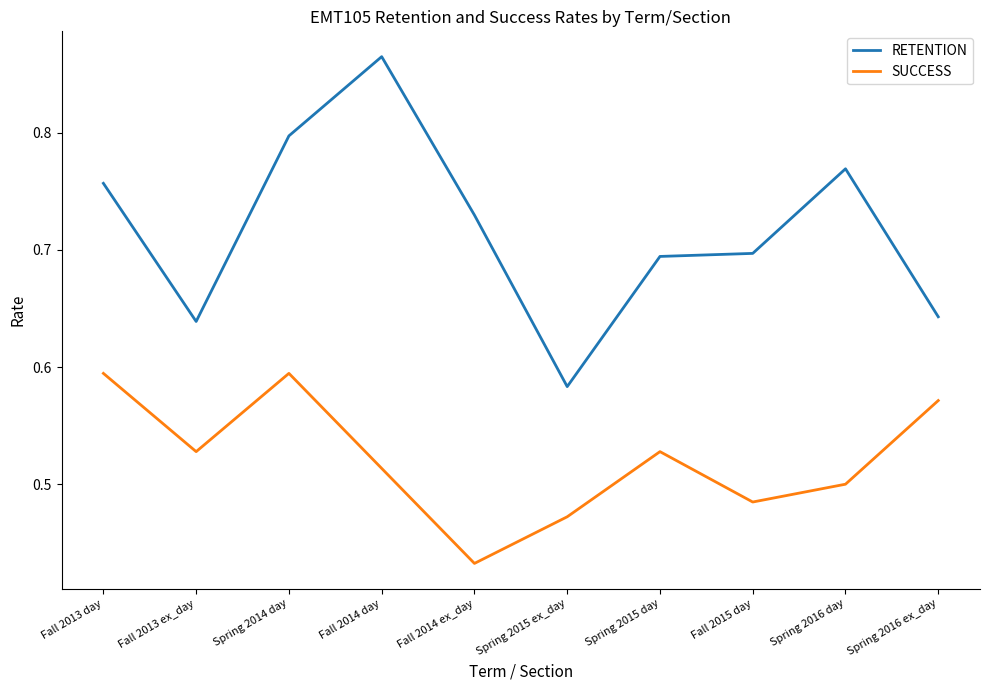

At how many categories does at least one series exceed 0?

10